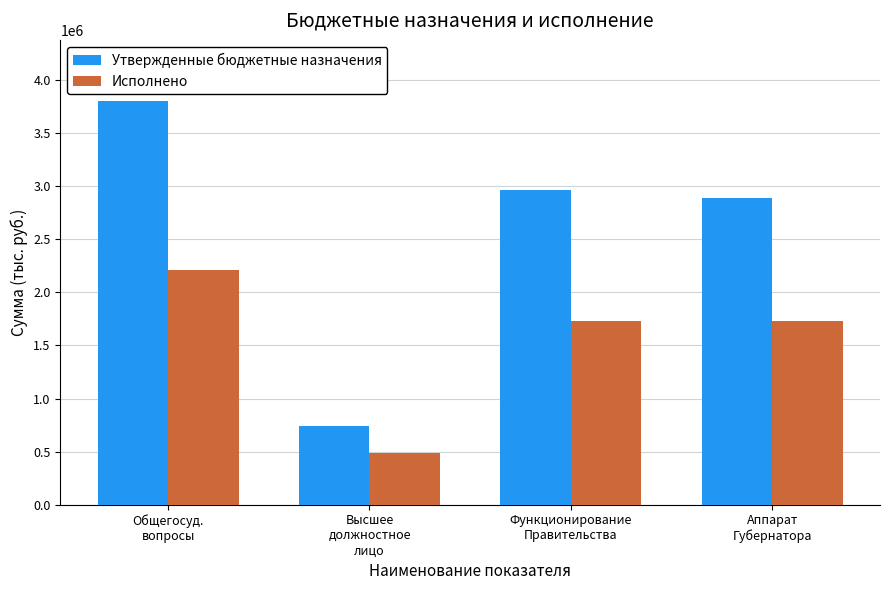

Reading left to right, transcribe all the data shown in this chart.

Утвержденные бюджетные назначения: 3807669.0	745619.0	2967050.0	2889750.0
Исполнено: 2210907.4	484255.0	1726652.4	1726652.4